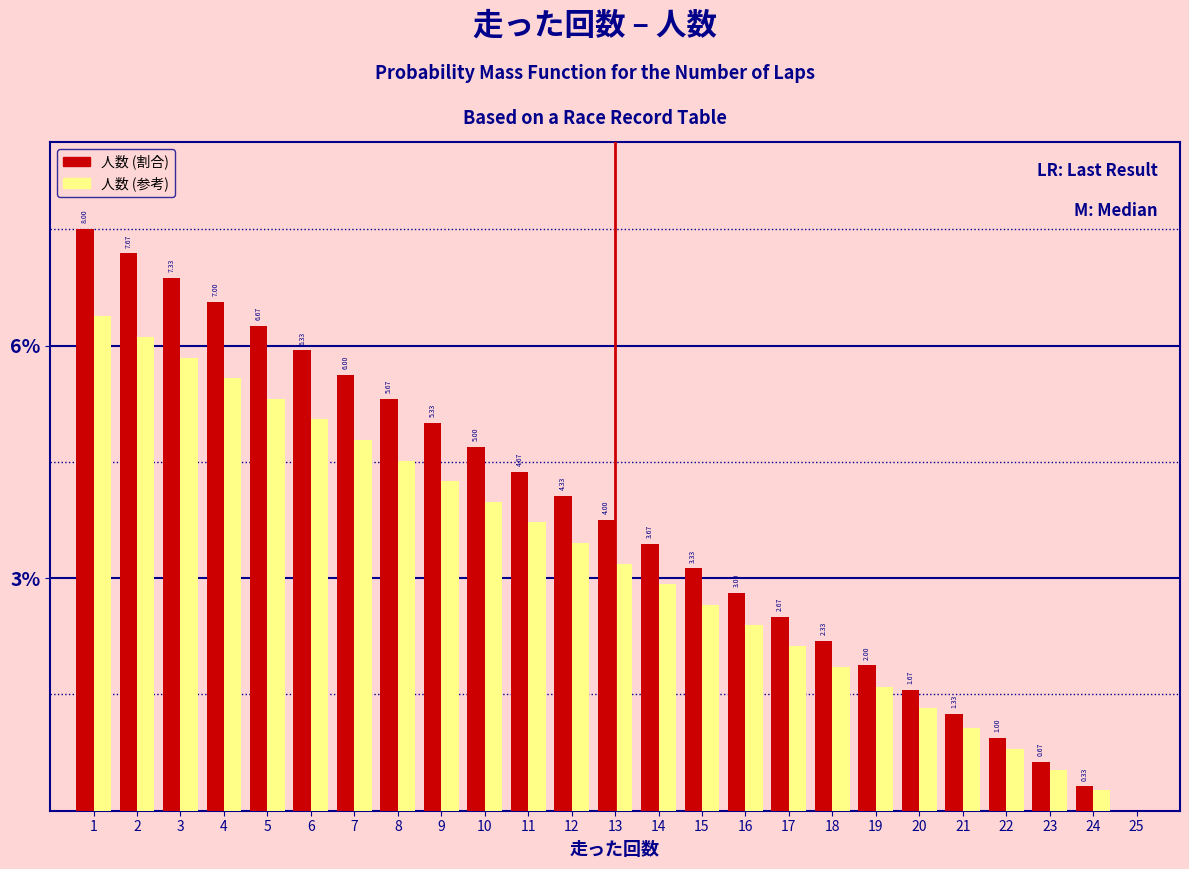

What are all the series names shown in the legend?

人数 (割合), 人数 (参考)